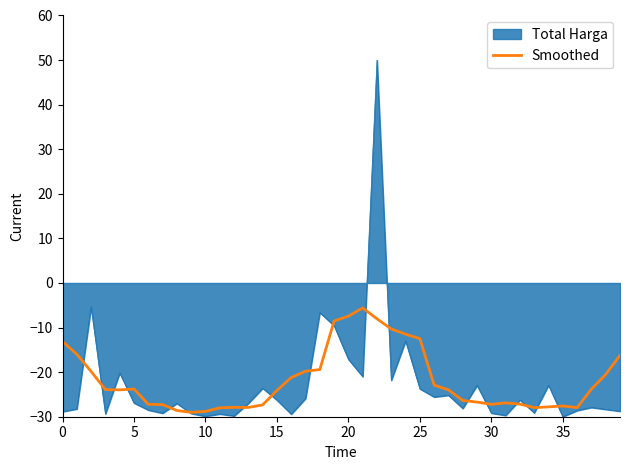

Which series has the widest spread of values?

Total Harga